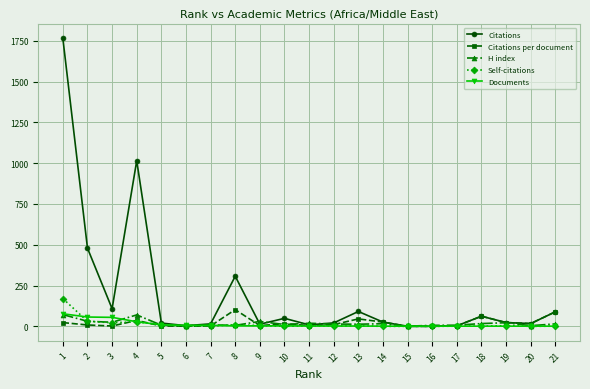

Which category has the highest value across all series?

1